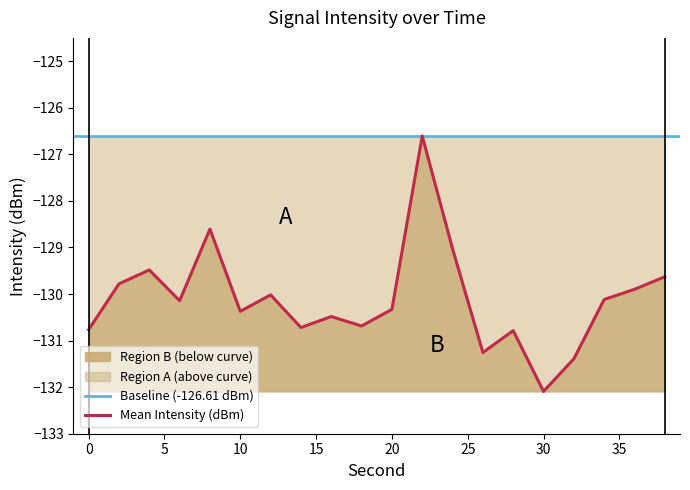

How many interior local valleys (lower than both neighbors) does the data have?

6